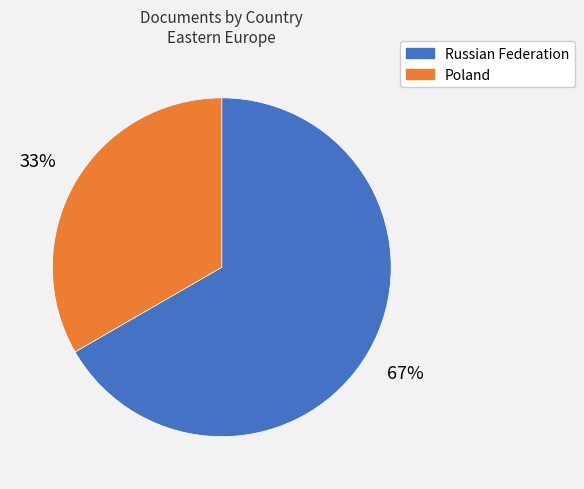

To the nearest percent, what is the average slice percentage?

50%